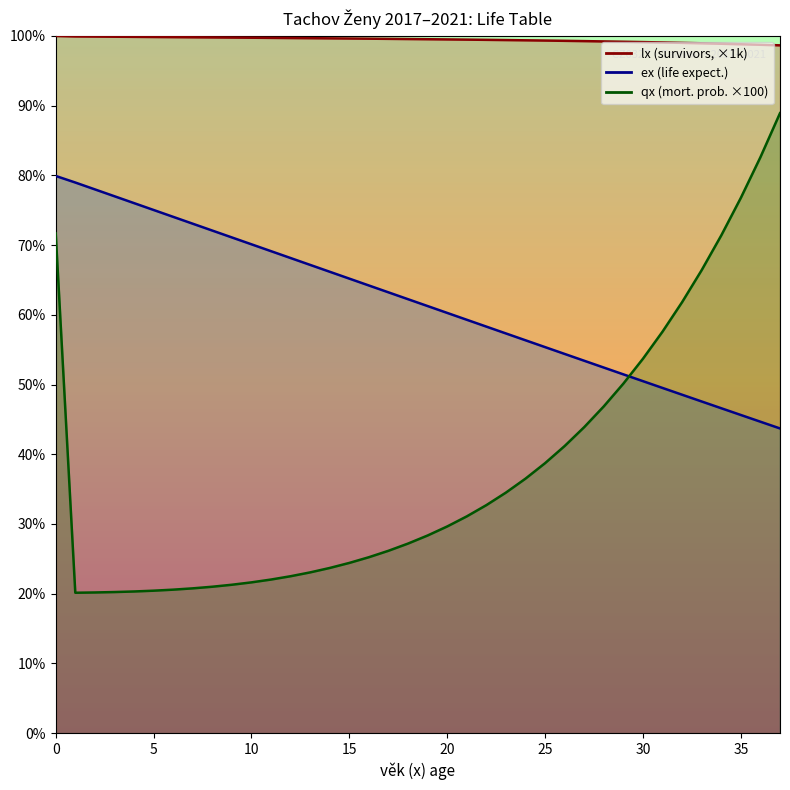

Rank the categories by lx value from highest to lowest.

0, 1, 2, 3, 4, 5, 6, 7, 8, 9, 10, 11, 12, 13, 14, 15, 16, 17, 18, 19, 20, 21, 22, 23, 24, 25, 26, 27, 28, 29, 30, 31, 32, 33, 34, 35, 36, 37